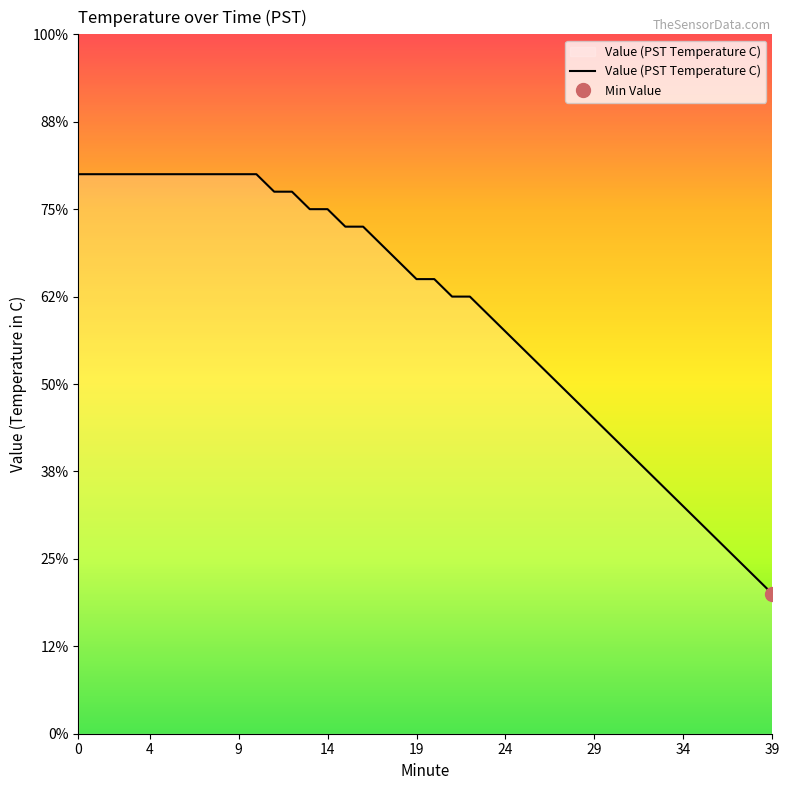

Count the number of categories in the chart.

40